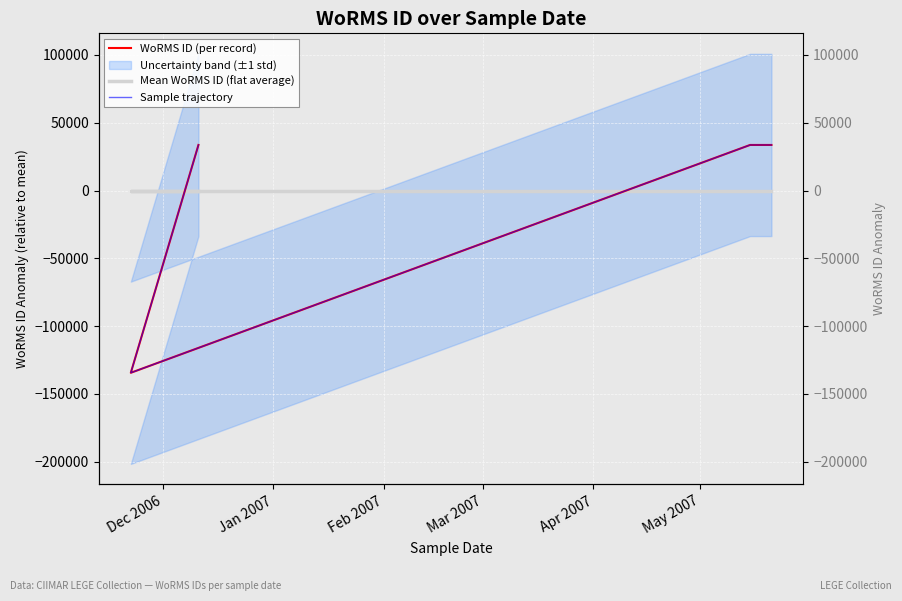

True or false: Sample trajectory has more than 1 points higher than both neighbors.

False